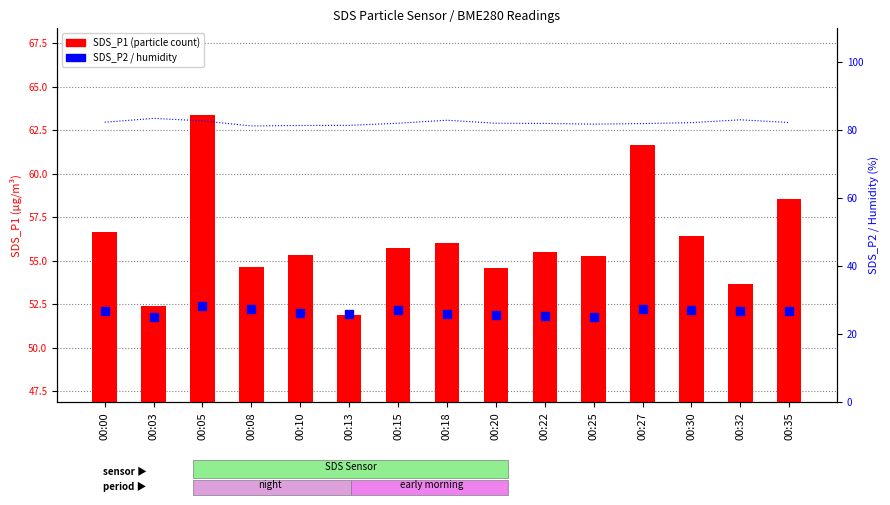

Reading right to left, transcribe all the data shown in this chart.

SDS_P1: 58.5	53.6	56.4	61.6	55.2	55.5	54.5	56.0	55.7	51.9	55.3	54.6	63.4	52.4	56.6
SDS_P2: 26.8	26.8	27.3	27.5	25.1	25.6	25.6	25.9	27.2	25.9	26.4	27.5	28.4	25.0	26.8
BME280_humidity: 82.3	83.1	82.3	82.0	81.8	82.0	82.1	83.0	82.1	81.5	81.4	81.3	82.8	83.5	82.4